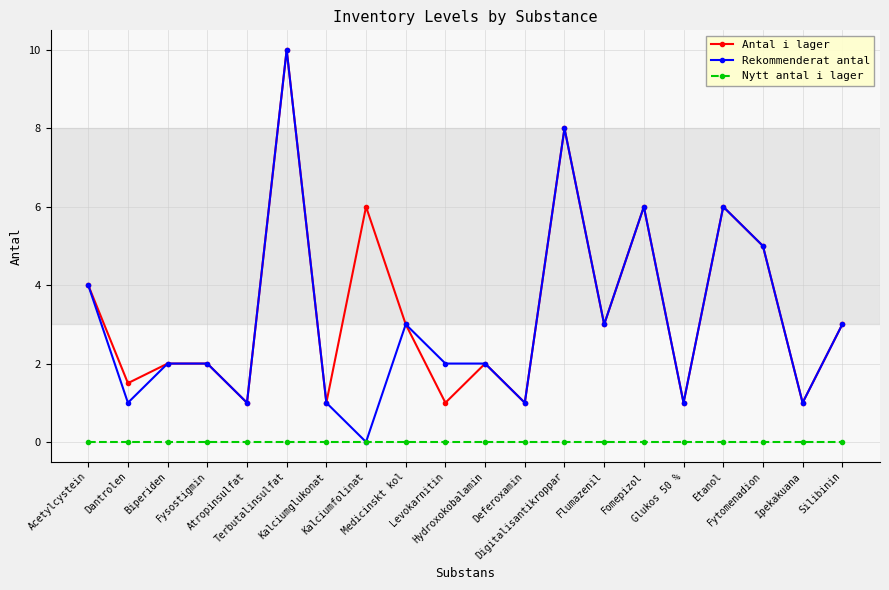

Is the value of Rekommenderat antal at Dantrolen greater than the value of Nytt antal i lager at Medicinskt kol?

Yes